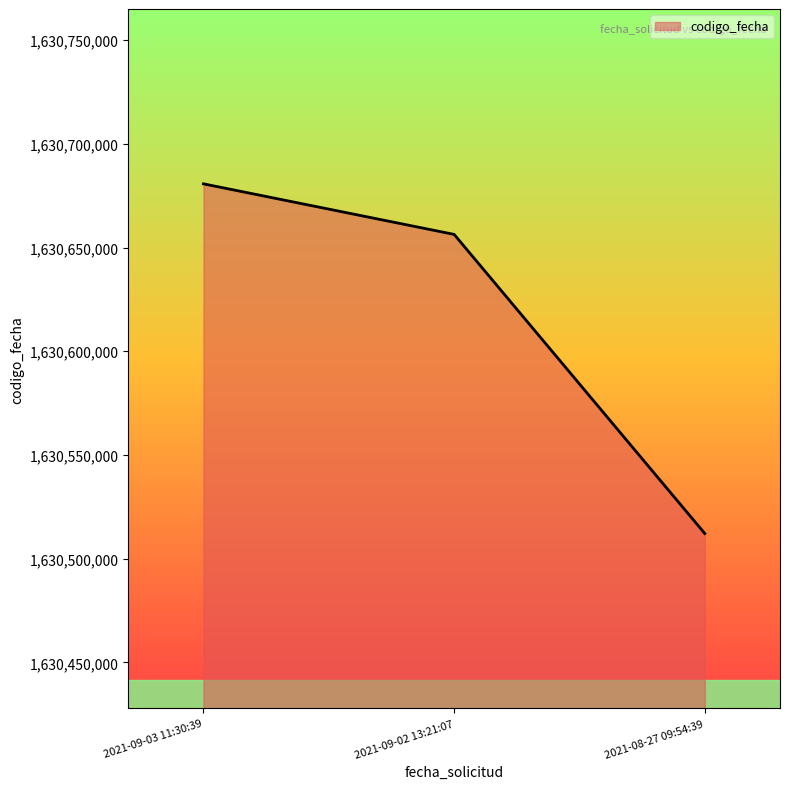

List the labels in order of value, smallest first.

2021-08-27 09:54:39, 2021-09-02 13:21:07, 2021-09-03 11:30:39